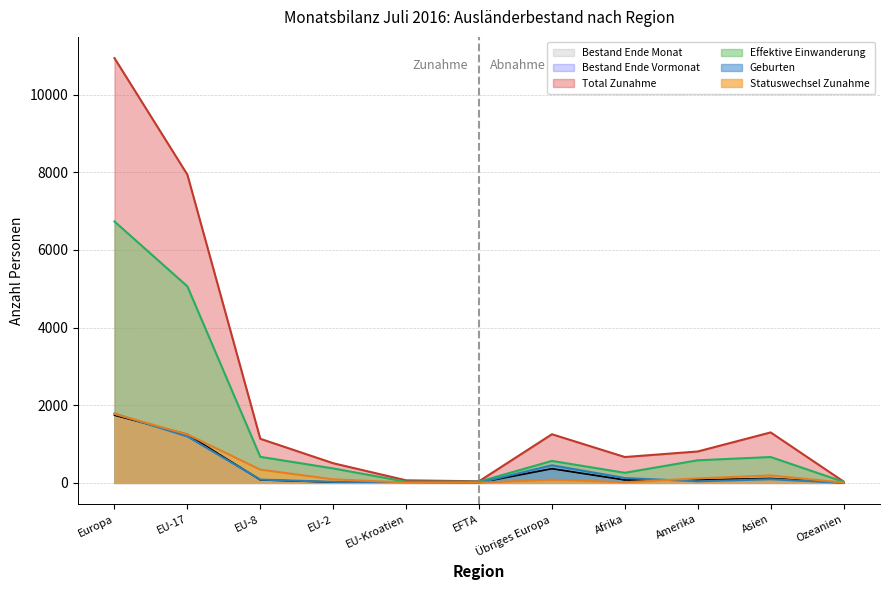

True or false: Bestand Ende Vormonat and Total Zunahme intersect in this chart.

False